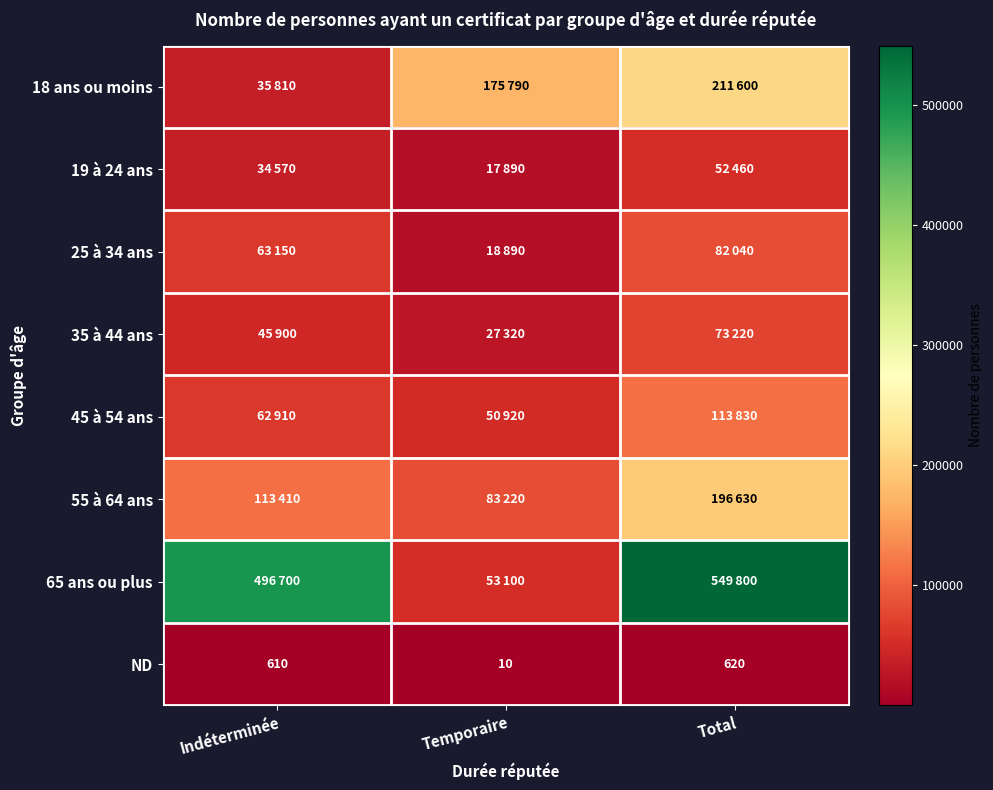

True or false: ND has a value of 2 at Temporaire.

False